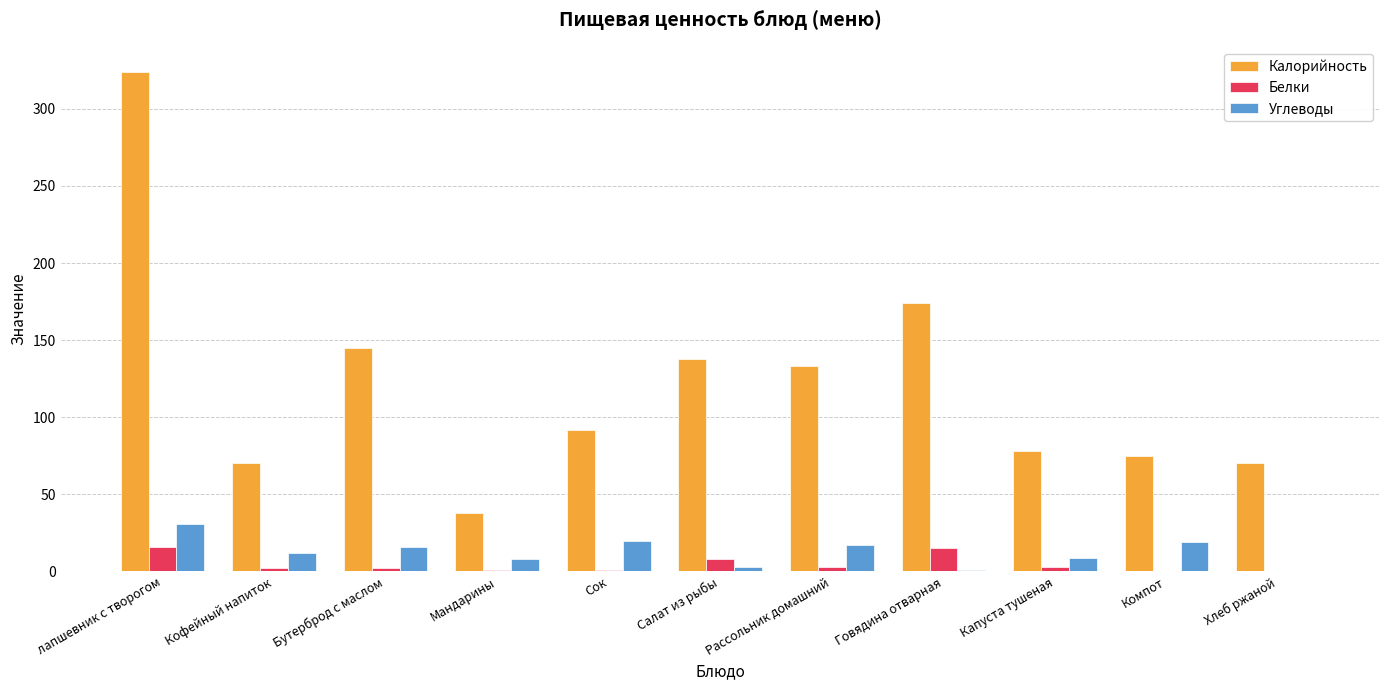

Is it true that Белки equals 3 at Рассольник домашний?

True